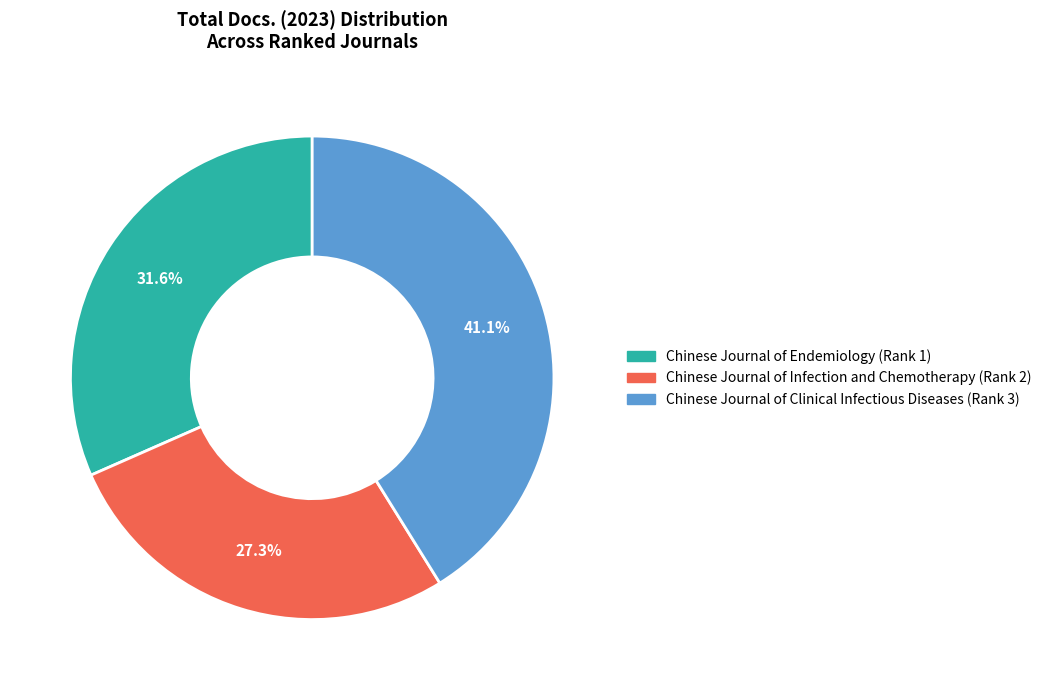

Count the number of slices in the pie.

3